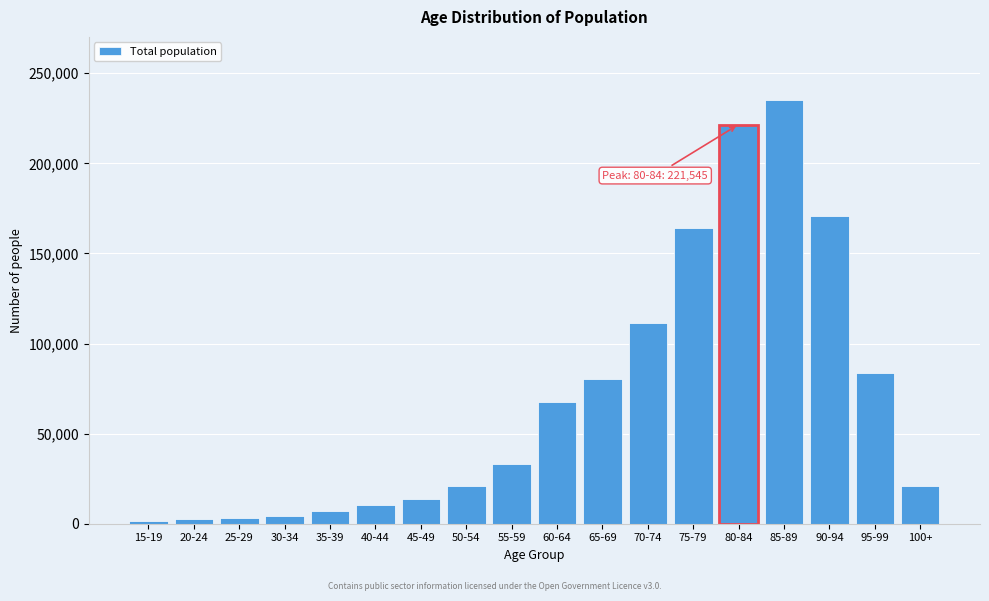

What is the change in value from 50-54 to 75-79?

+143574